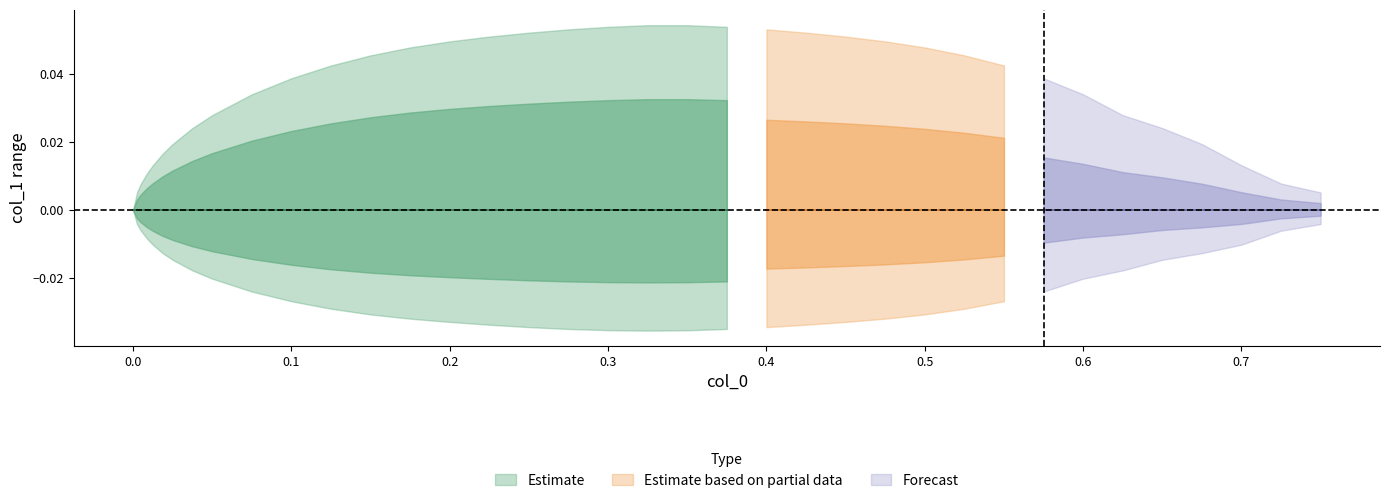

The lower series shows -0.0 at 30. True or false?

True